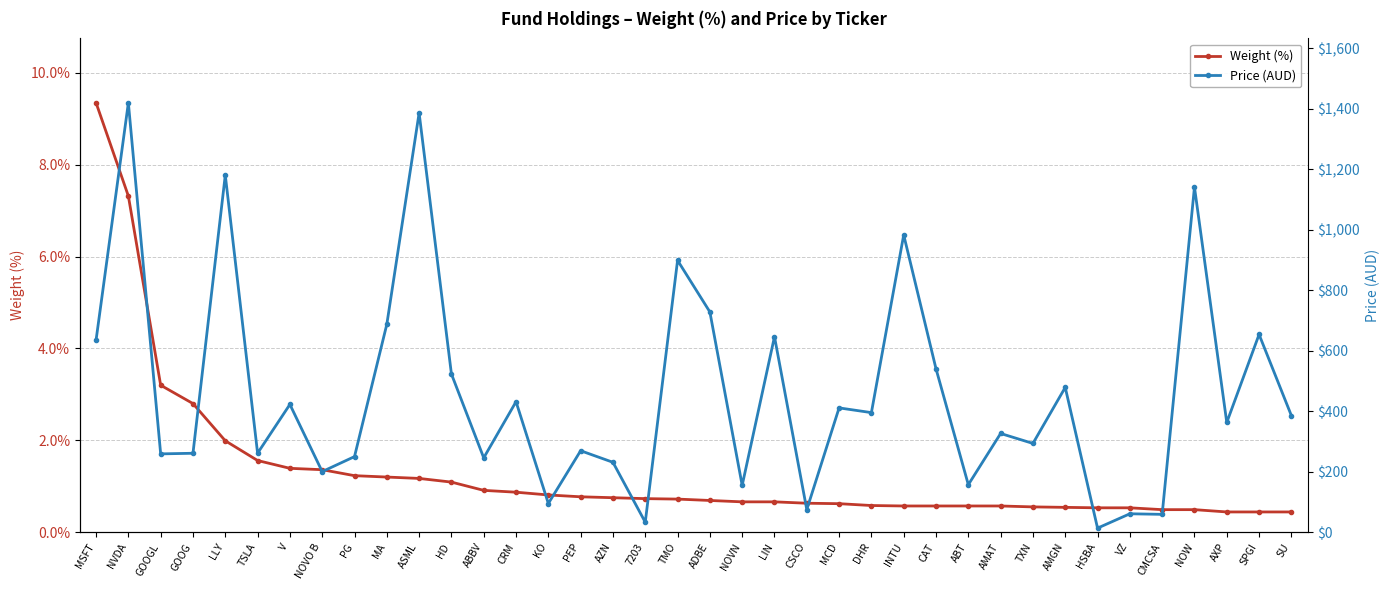

True or false: Weight (%) and Price (AUD) cross at least once.

False